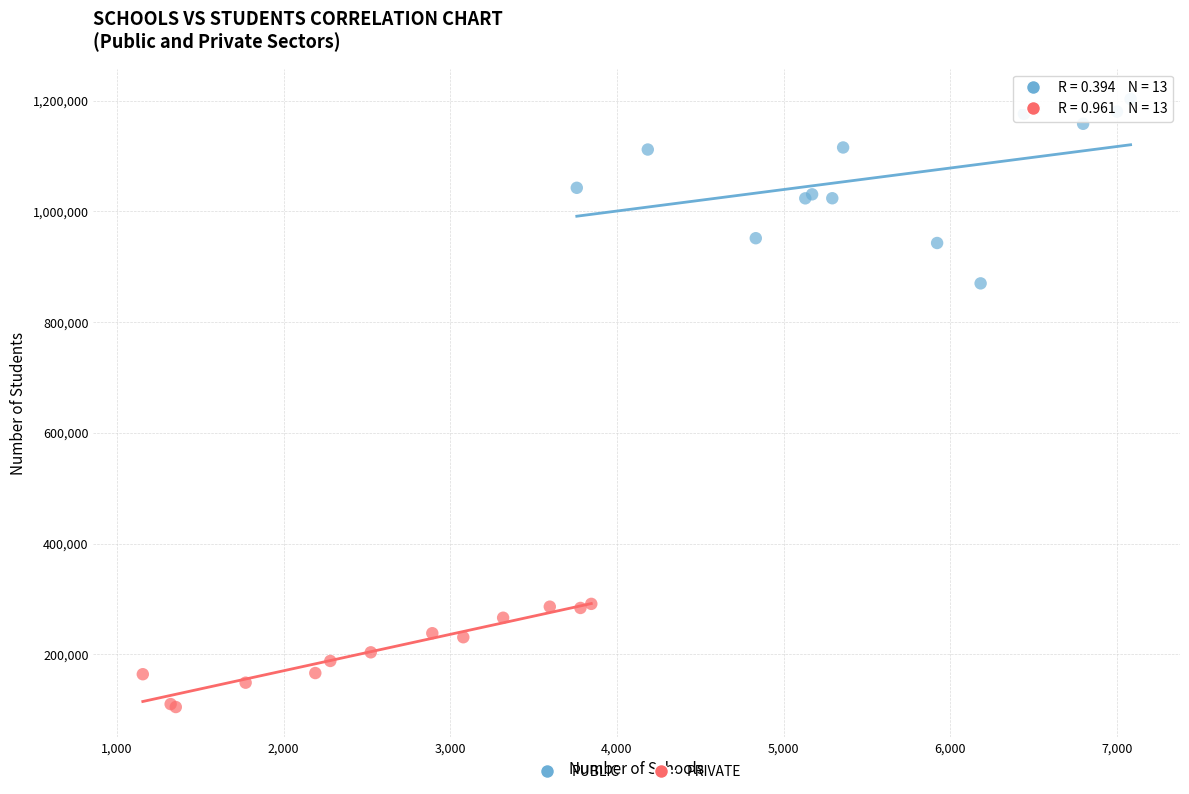

Which series has the largest Y range (max minus min)?

PUBLIC